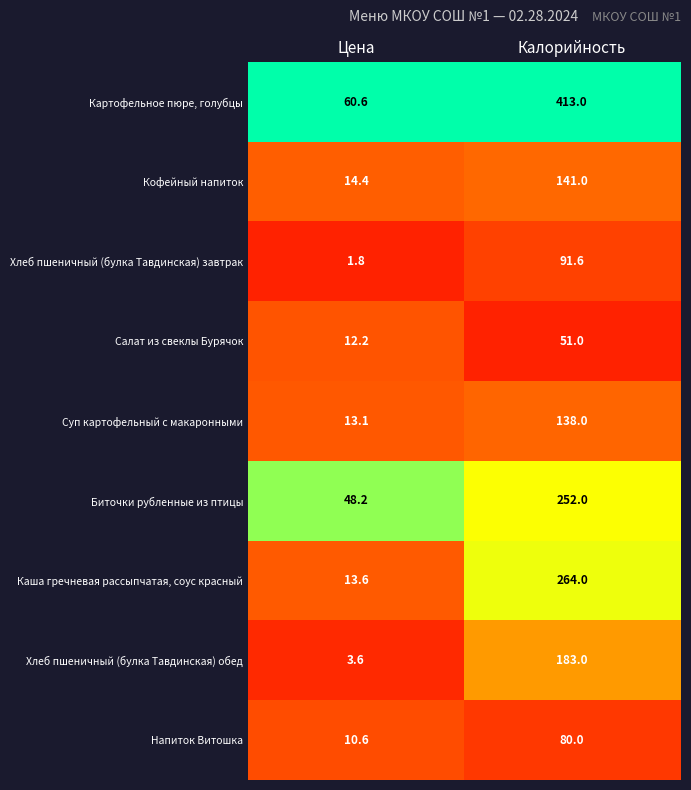

At which category does the chart reach its peak across all series?

Калорийность